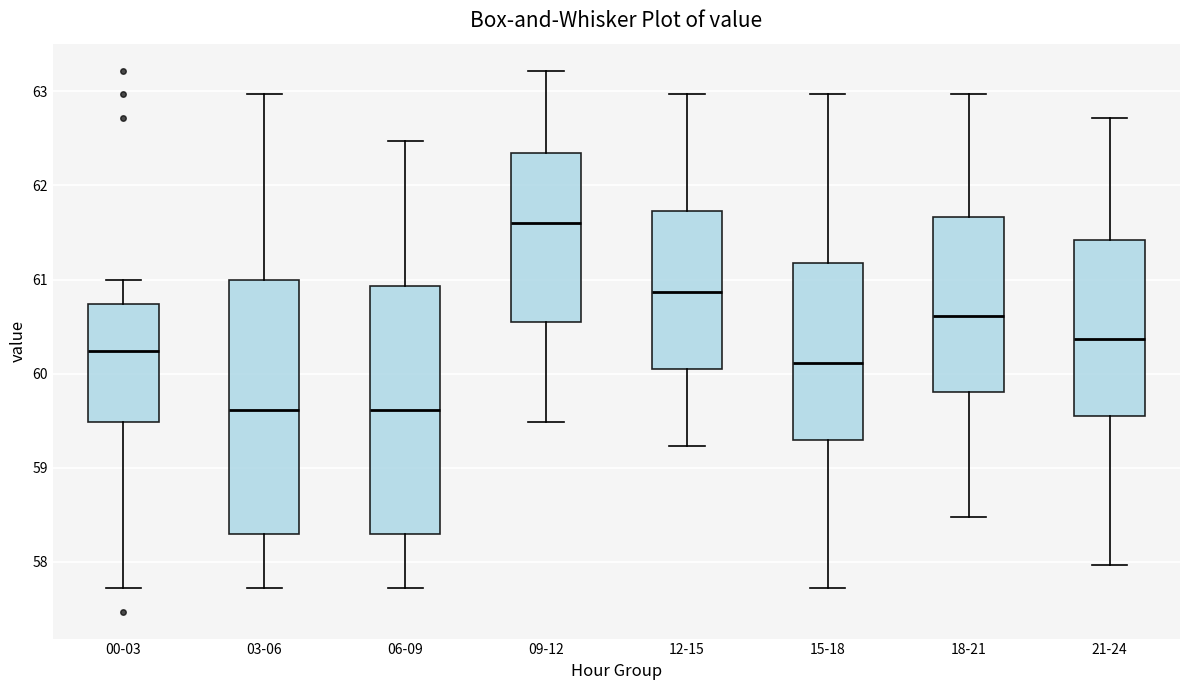

Which box's median line is the highest?

09-12